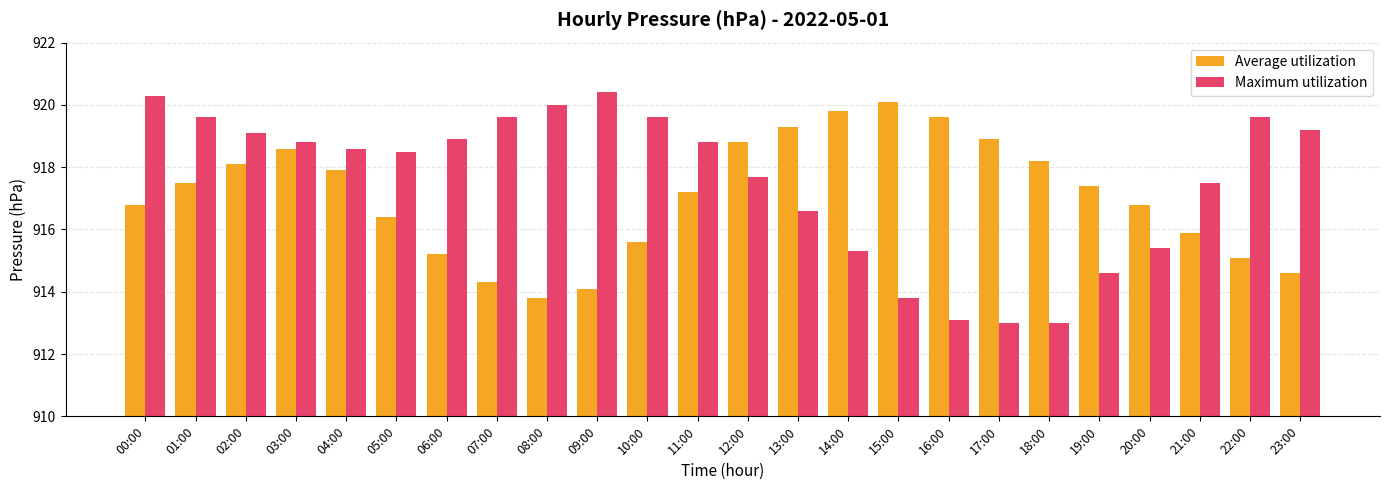

The Average utilization series shows 497.2 at 03:00. True or false?

False